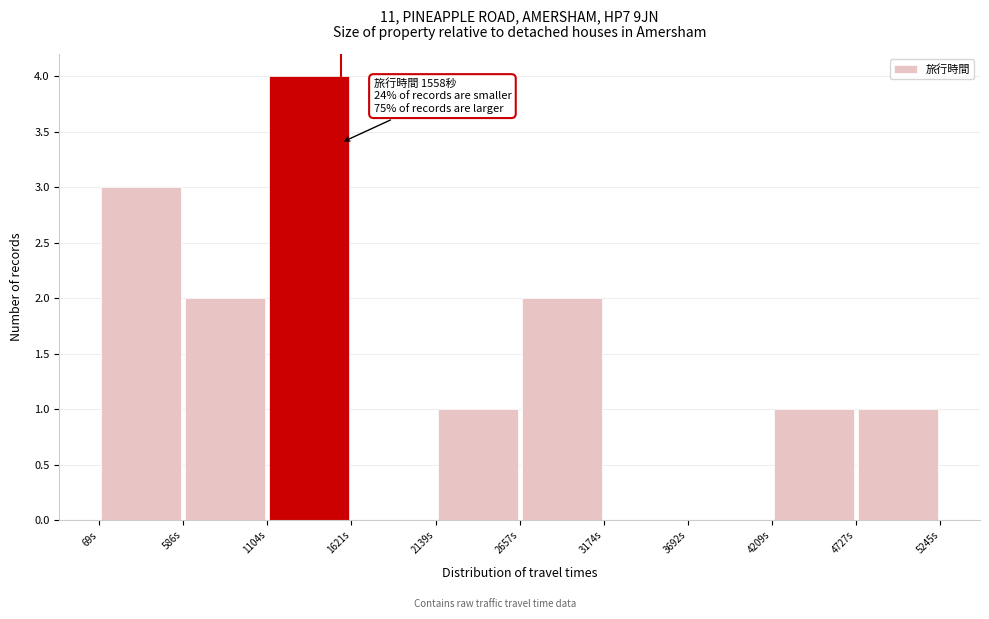

Over which range of the x-axis is the bar tallest?

1100 to 1600